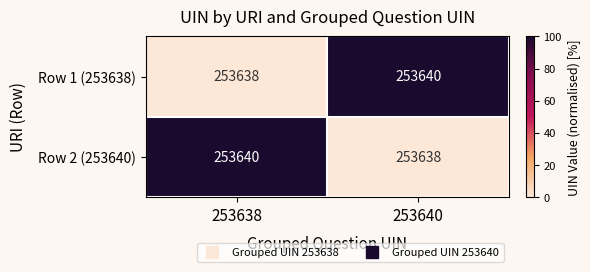

Reading left to right, extract all data points from this chart.

Row 1 (253638): 253638=253638	253640=253640
Row 2 (253640): 253638=253640	253640=253638